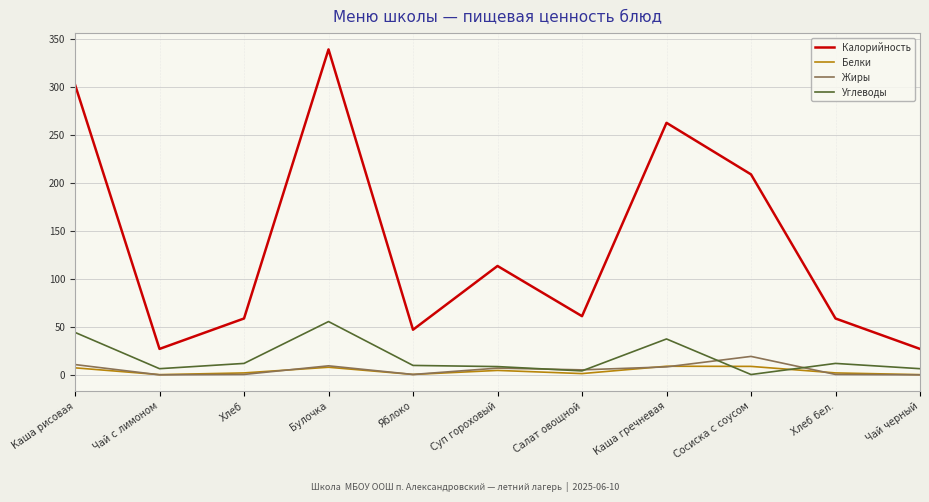

True or false: Жиры has a value of 0.0 at Чай с лимоном.

True